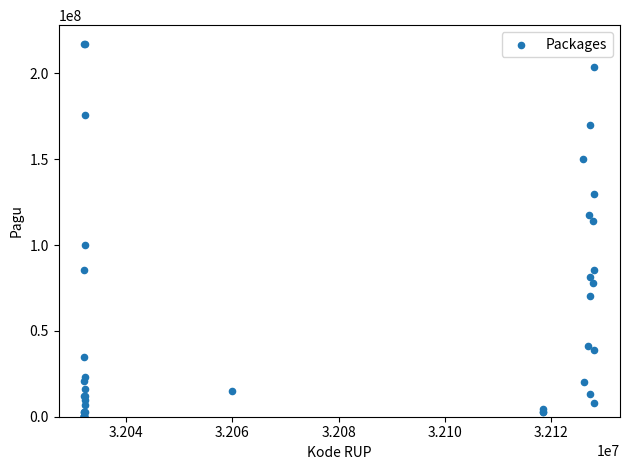

What Y value in the scatter plot is closest to 108830000?

114296000